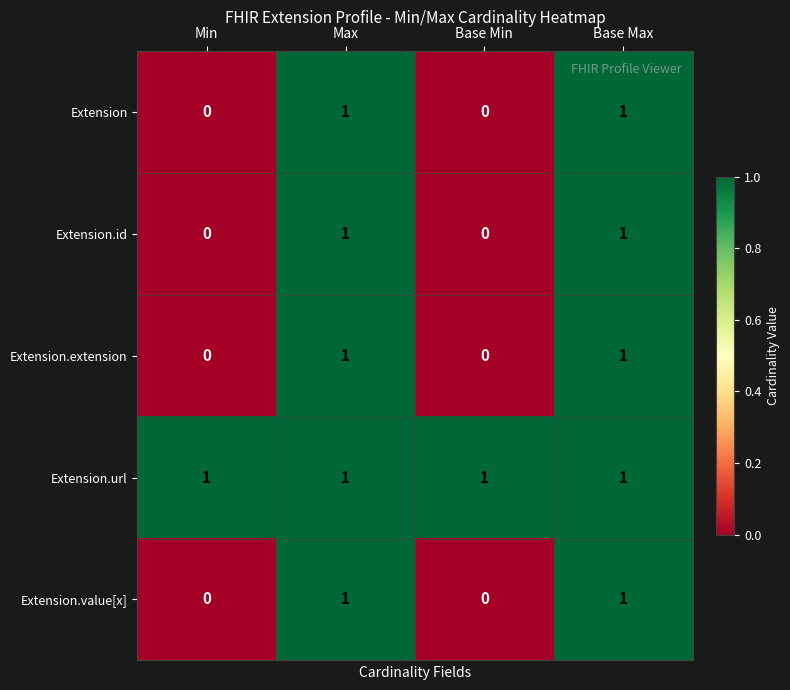

Reading left to right, extract all data points from this chart.

Extension: 0	1	0	1
Extension.id: 0	1	0	1
Extension.extension: 0	1	0	1
Extension.url: 1	1	1	1
Extension.value[x]: 0	1	0	1